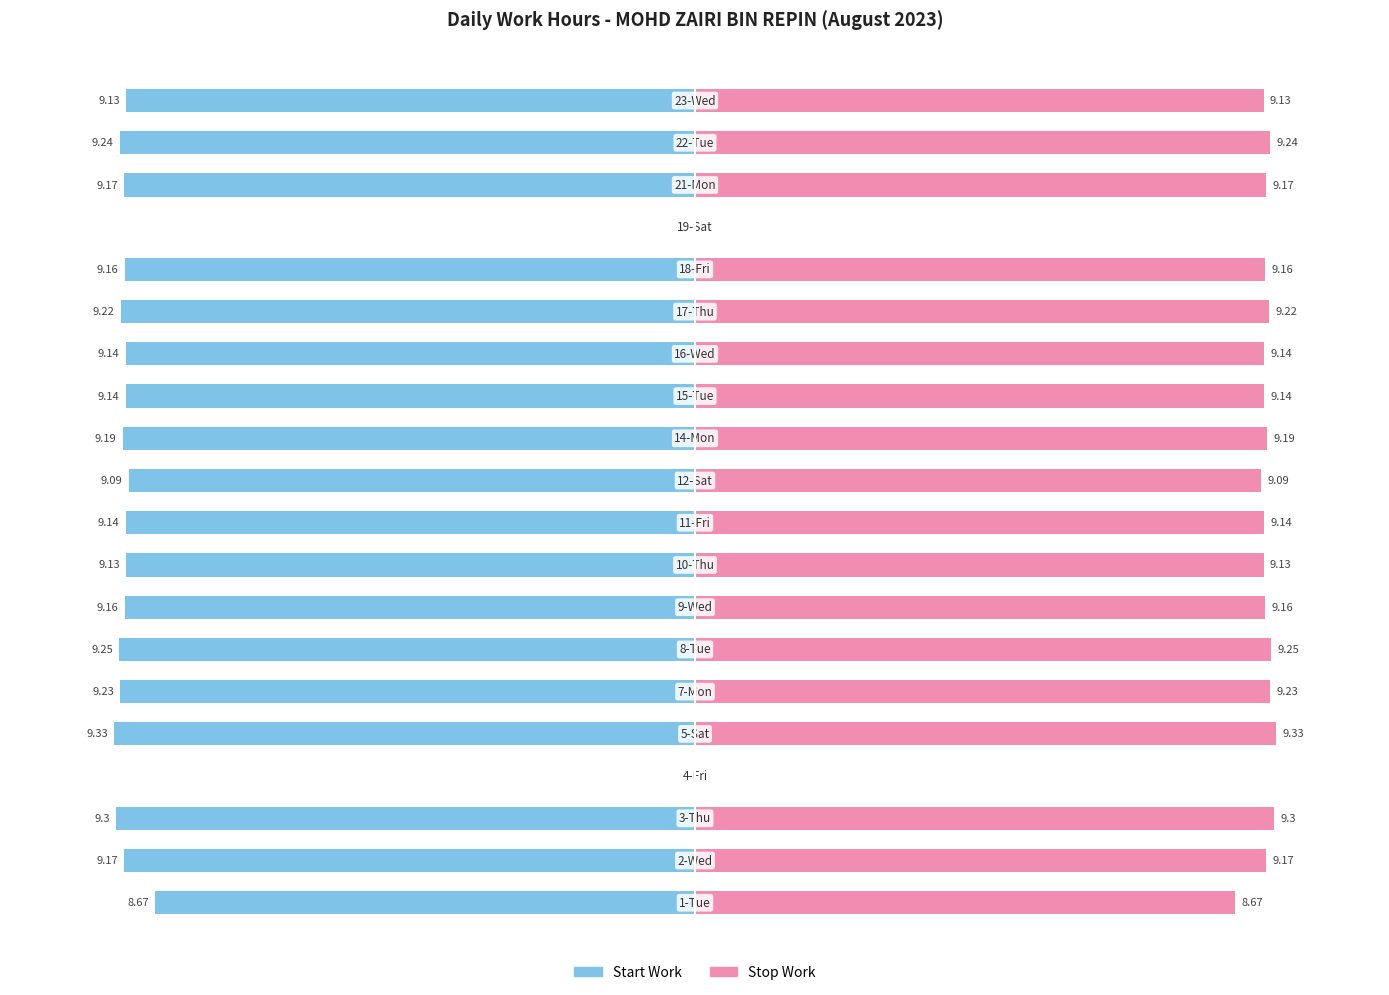

True or false: Stop Time (Hours Worked) has a value of 5.6 at 6.

False